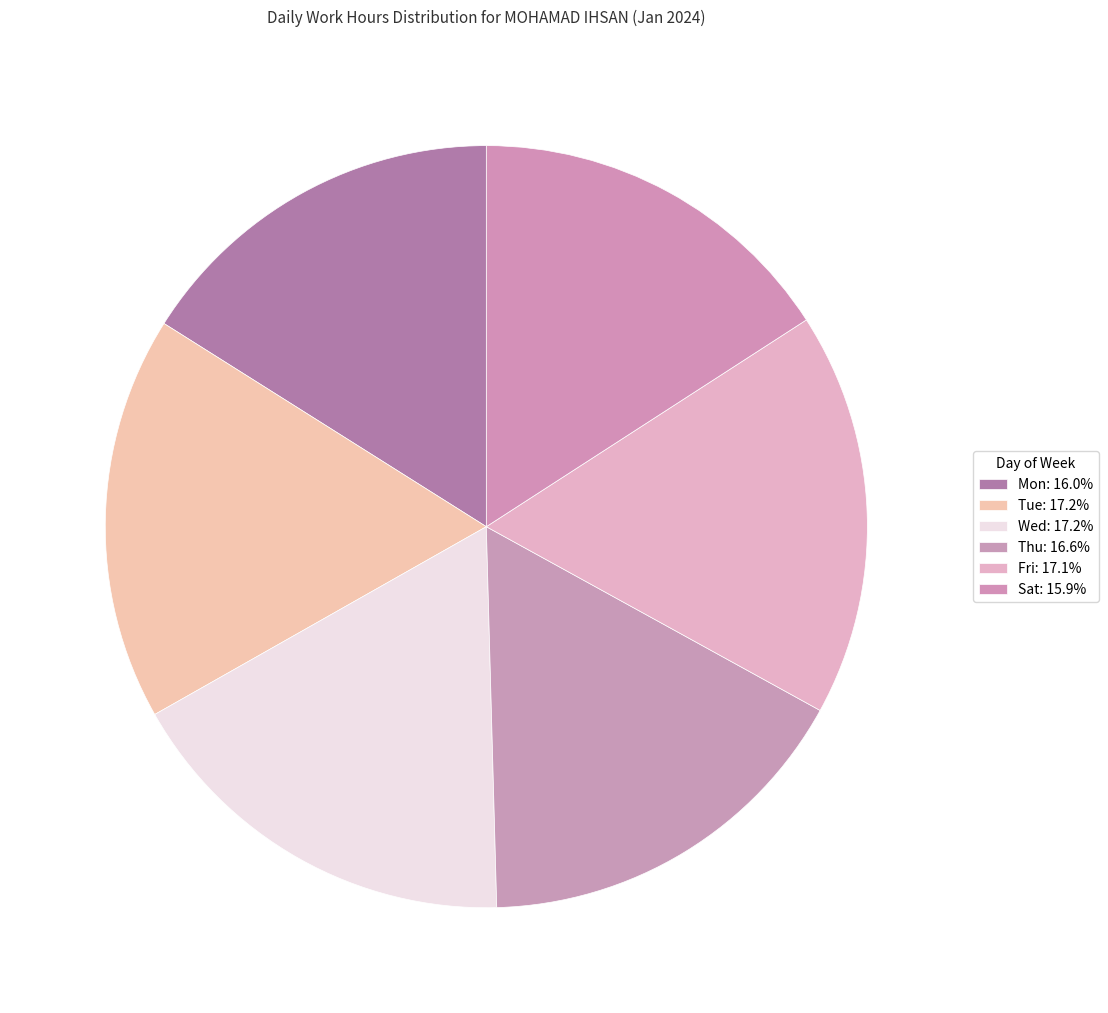

Which has a higher value, Thu or Sat?

Thu